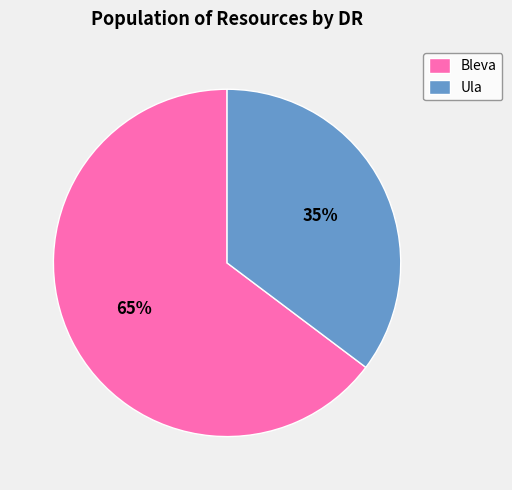

Which has a higher value, Ula or Bleva?

Bleva